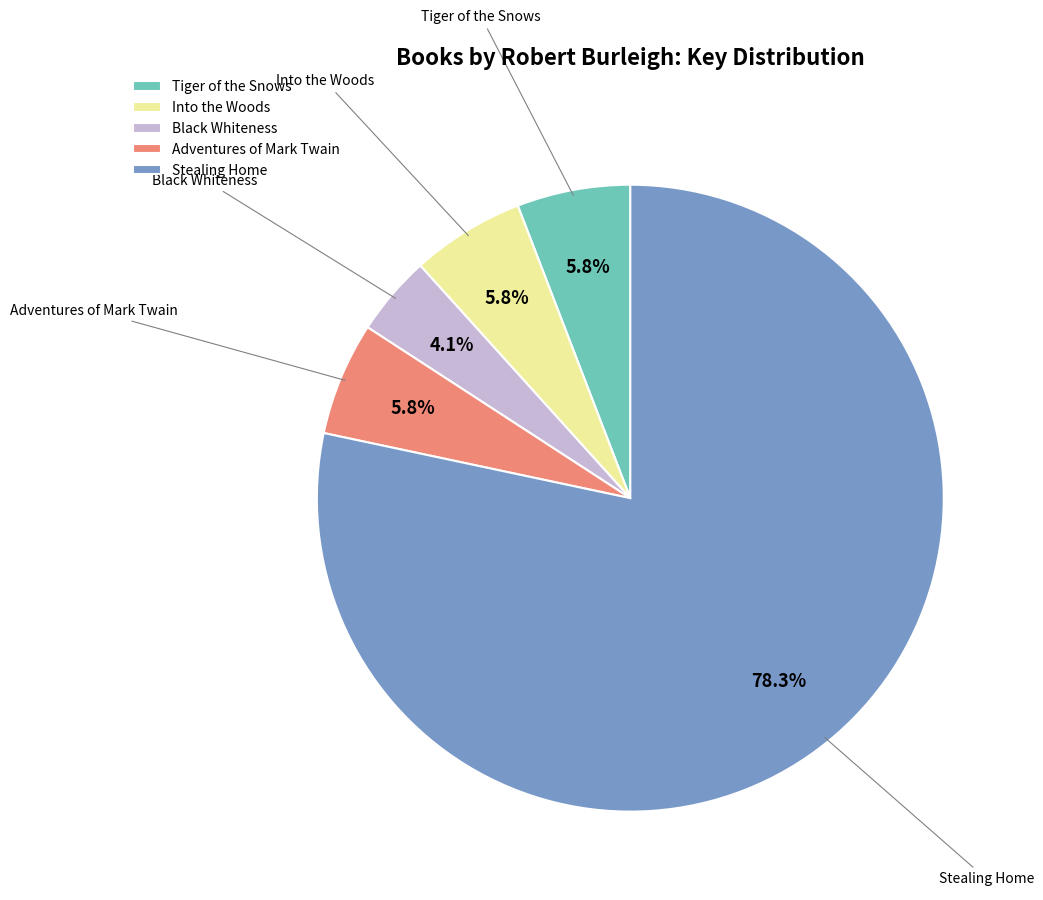

Between Stealing Home and Adventures of Mark Twain, which is larger?

Stealing Home